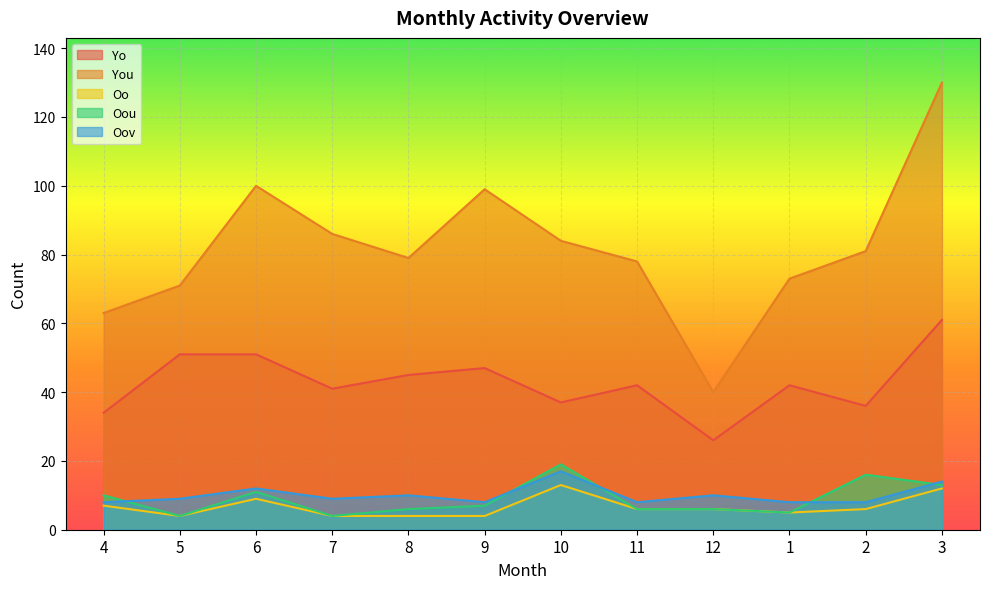

Where does the Oov series first go above 9?

6